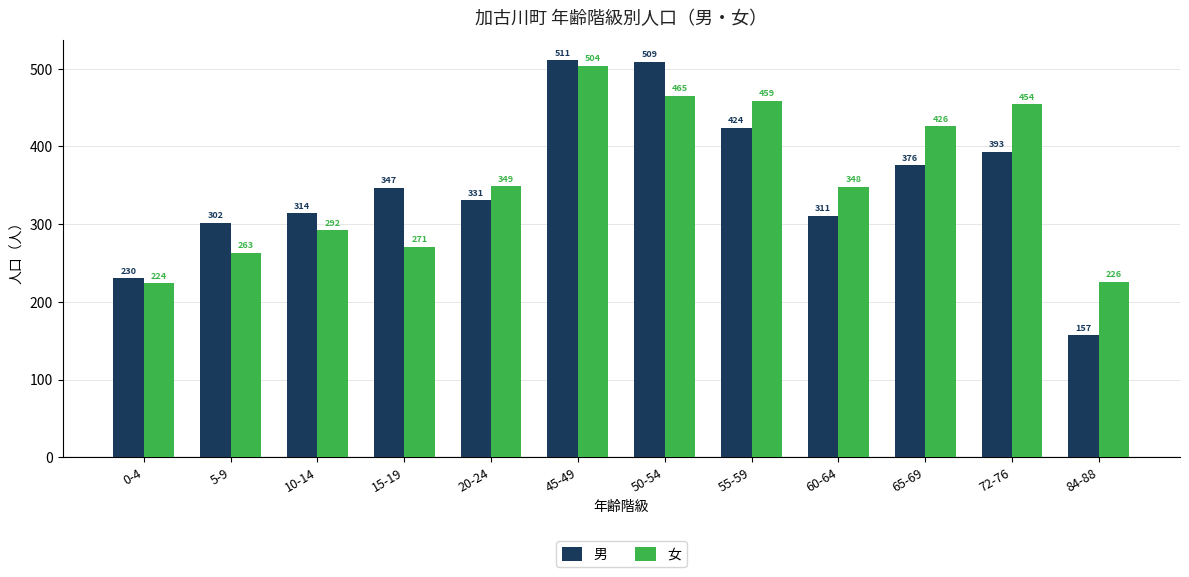

Where is 男 nearest to the value 334?

20-24